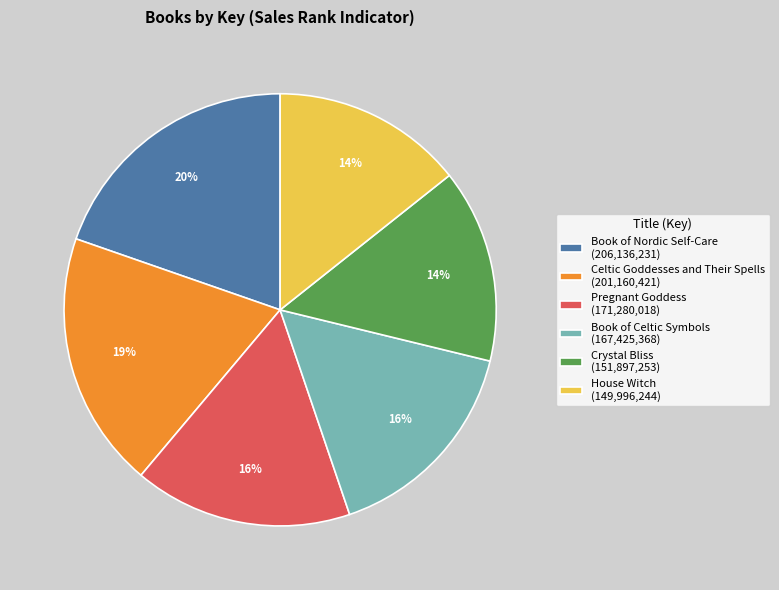

Is Celtic Goddesses and Their Spells the majority of the pie?

No